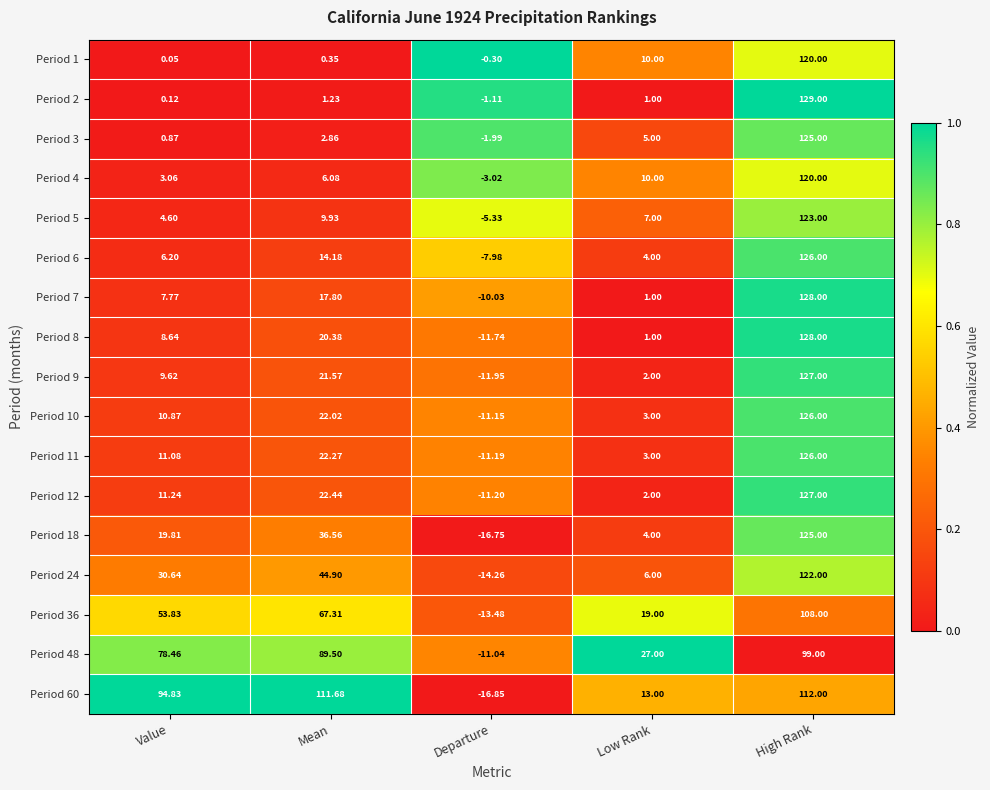

At Mean, list the series in order from largest to smallest.

Period 60, Period 48, Period 36, Period 24, Period 18, Period 12, Period 11, Period 10, Period 9, Period 8, Period 7, Period 6, Period 5, Period 4, Period 3, Period 2, Period 1